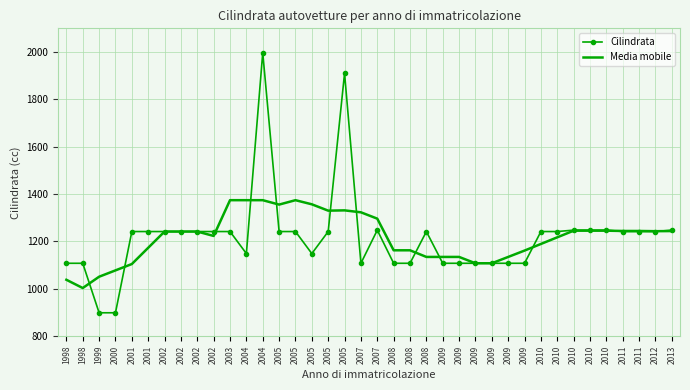

Which series changed the most between 1998 and 2001?

Media mobile